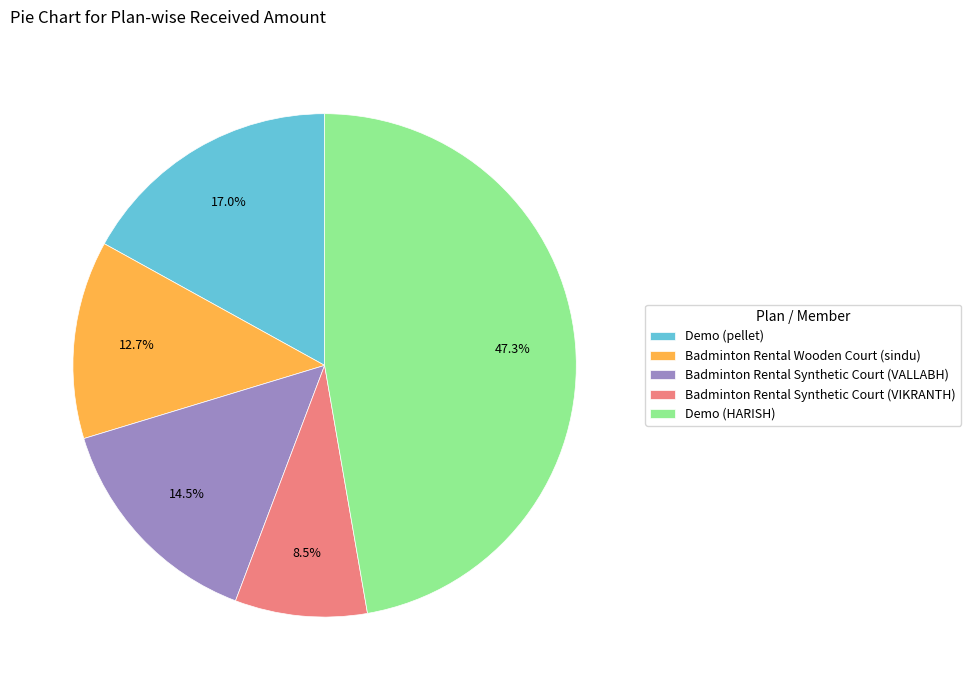

Is there any slice that represents more than half of the pie?

No